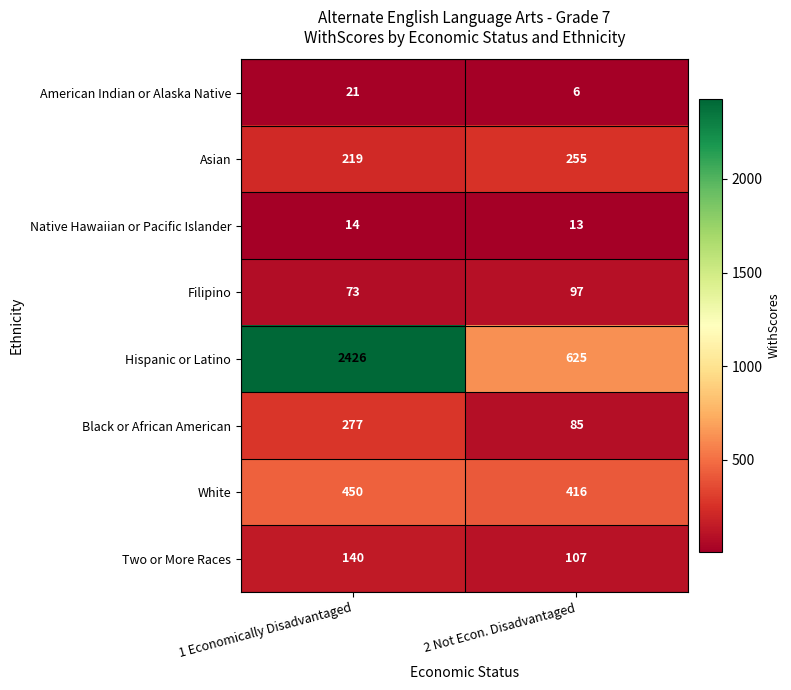

True or false: Native Hawaiian or Pacific Islander has a value of 13 at 2 Not Econ. Disadvantaged.

True